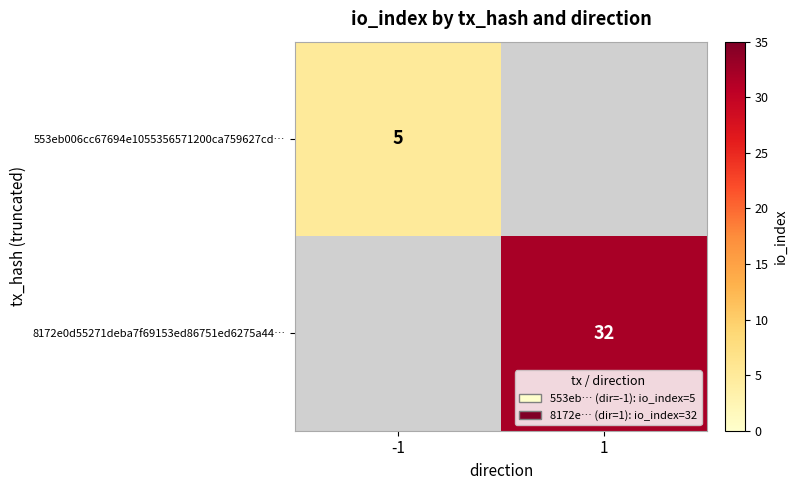

Count the number of data series in this chart.

2